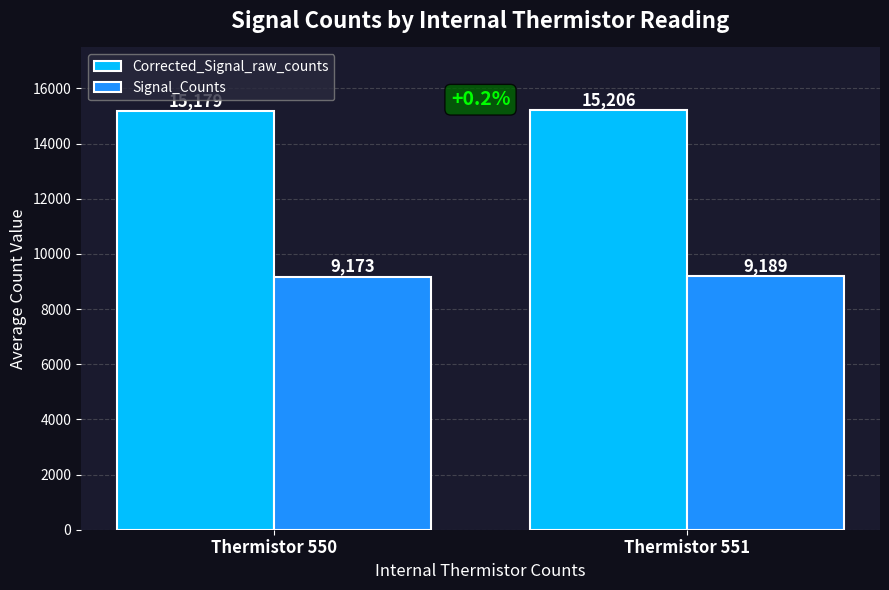

Which series changed the most between Thermistor 550 and Thermistor 551?

Corrected_Signal_raw_counts